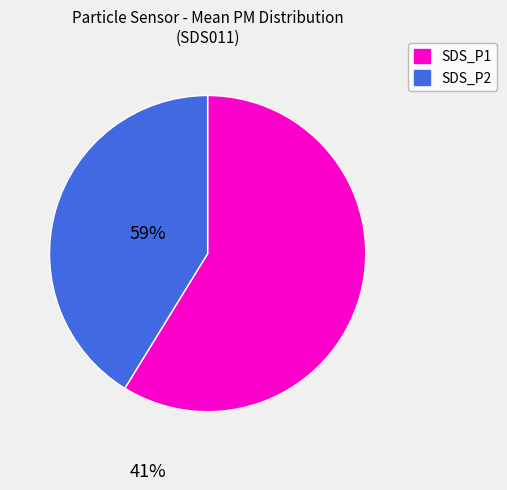

Which has a higher value, SDS_P2 or SDS_P1?

SDS_P1